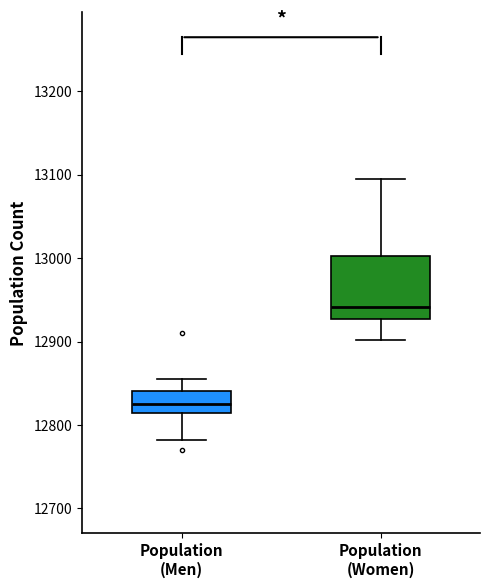

Where is the lower edge of the box for Population (Men) on the y-axis? The values are not printed on the chart, so give them approximately, as read against the axis.

12810